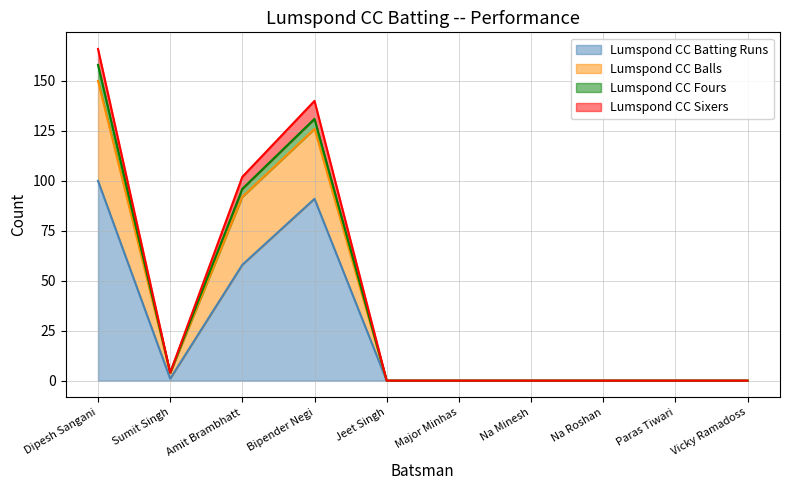

At which category does the chart reach its minimum across all series?

Jeet Singh